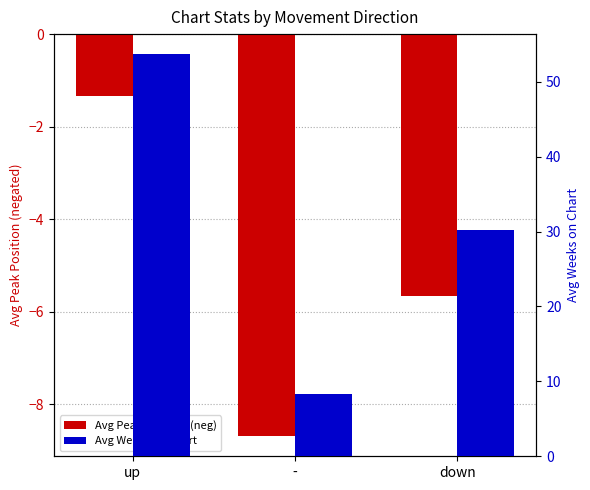

At which label is Avg Weeks on Chart closest to 30?

down